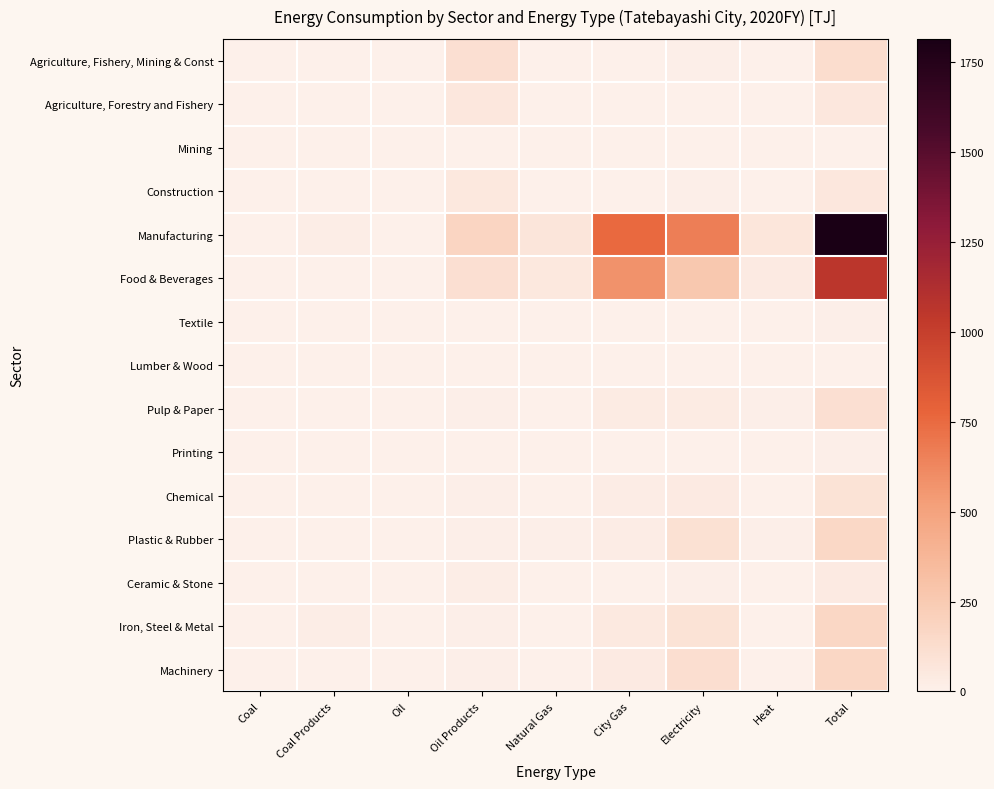

Reading left to right, list all the values displayed in this chart.

Agriculture, Fishery, Mining & Const: Coal=0.0	Coal Products=0.0	Oil=0.0	Oil Products=107.9	Natural Gas=0.0	City Gas=0.0	Electricity=12.4	Heat=0.0	Total=121.8
Agriculture, Forestry and Fishery: Coal=0.0	Coal Products=0.0	Oil=0.0	Oil Products=56.7	Natural Gas=0.0	City Gas=0.0	Electricity=4.3	Heat=0.0	Total=61.1
Mining: Coal=0.0	Coal Products=0.0	Oil=0.0	Oil Products=0.0	Natural Gas=0.0	City Gas=0.0	Electricity=0.0	Heat=0.0	Total=0.0
Construction: Coal=0.0	Coal Products=0.0	Oil=0.0	Oil Products=51.2	Natural Gas=0.0	City Gas=0.0	Electricity=8.1	Heat=0.0	Total=60.7
Manufacturing: Coal=2.1	Coal Products=19.7	Oil=0.0	Oil Products=183.3	Natural Gas=74.9	City Gas=755.6	Electricity=660.4	Heat=69.5	Total=1814.4
Food & Beverages: Coal=0.1	Coal Products=0.0	Oil=0.0	Oil Products=109.4	Natural Gas=54.7	City Gas=580.6	Electricity=268.2	Heat=39.0	Total=1063.0
Textile: Coal=0.0	Coal Products=0.0	Oil=0.0	Oil Products=2.7	Natural Gas=0.3	City Gas=5.0	Electricity=5.2	Heat=0.5	Total=14.0
Lumber & Wood: Coal=0.0	Coal Products=0.0	Oil=0.0	Oil Products=0.0	Natural Gas=0.0	City Gas=0.0	Electricity=0.0	Heat=0.0	Total=0.0
Pulp & Paper: Coal=0.0	Coal Products=0.0	Oil=0.0	Oil Products=9.4	Natural Gas=1.5	City Gas=28.6	Electricity=28.4	Heat=11.1	Total=110.1
Printing: Coal=0.0	Coal Products=0.0	Oil=0.0	Oil Products=1.1	Natural Gas=0.1	City Gas=2.1	Electricity=5.7	Heat=0.0	Total=8.9
Chemical: Coal=1.2	Coal Products=0.4	Oil=0.0	Oil Products=12.1	Natural Gas=2.5	City Gas=27.6	Electricity=35.5	Heat=6.7	Total=87.2
Plastic & Rubber: Coal=0.1	Coal Products=0.0	Oil=0.0	Oil Products=8.9	Natural Gas=12.0	City Gas=26.3	Electricity=104.9	Heat=8.7	Total=162.3
Ceramic & Stone: Coal=0.7	Coal Products=1.6	Oil=0.0	Oil Products=16.3	Natural Gas=0.2	City Gas=4.0	Electricity=11.2	Heat=0.6	Total=38.5
Iron, Steel & Metal: Coal=0.0	Coal Products=17.2	Oil=0.0	Oil Products=13.6	Natural Gas=1.2	City Gas=44.8	Electricity=86.2	Heat=0.3	Total=163.4
Machinery: Coal=0.0	Coal Products=0.5	Oil=0.0	Oil Products=9.8	Natural Gas=2.4	City Gas=36.6	Electricity=115.1	Heat=2.6	Total=167.0